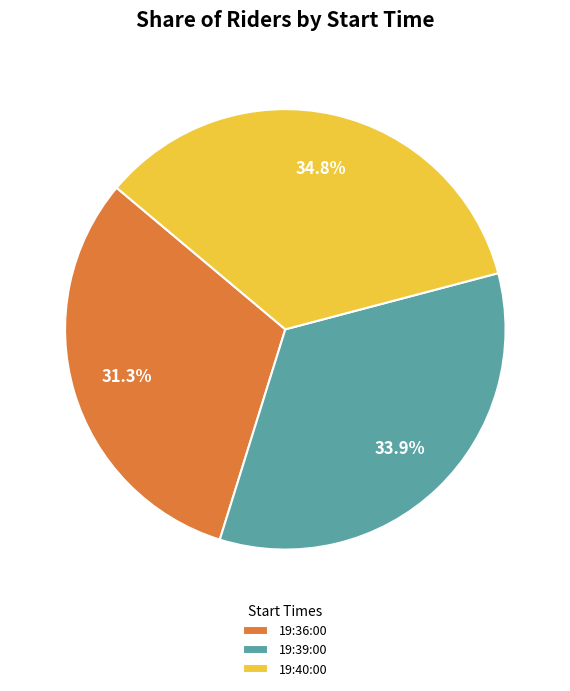

The 19:36:00 slice represents 31% of the pie. True or false?

True